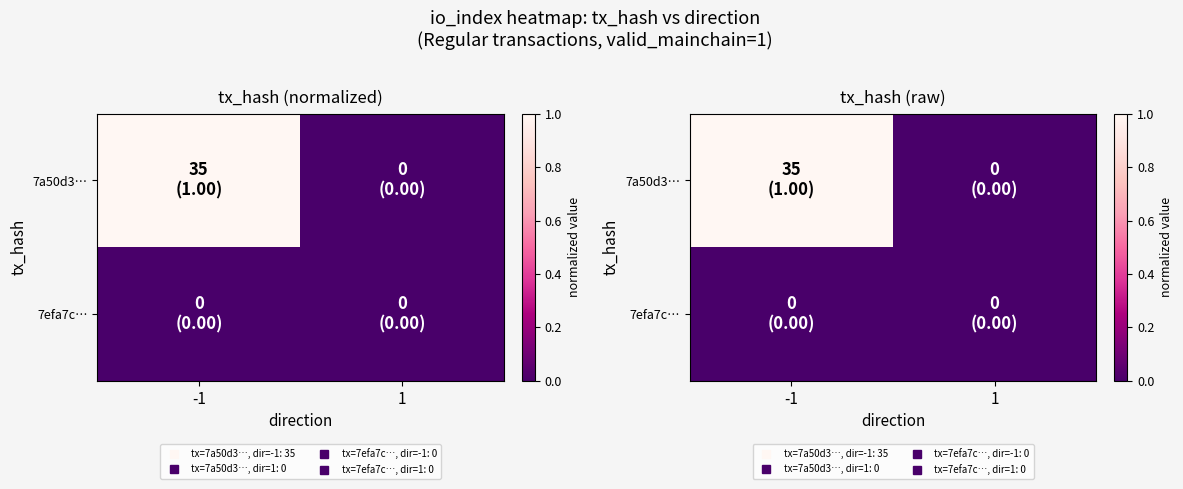

At 1, list the series in order from largest to smallest.

7a50d3…, 7efa7c…